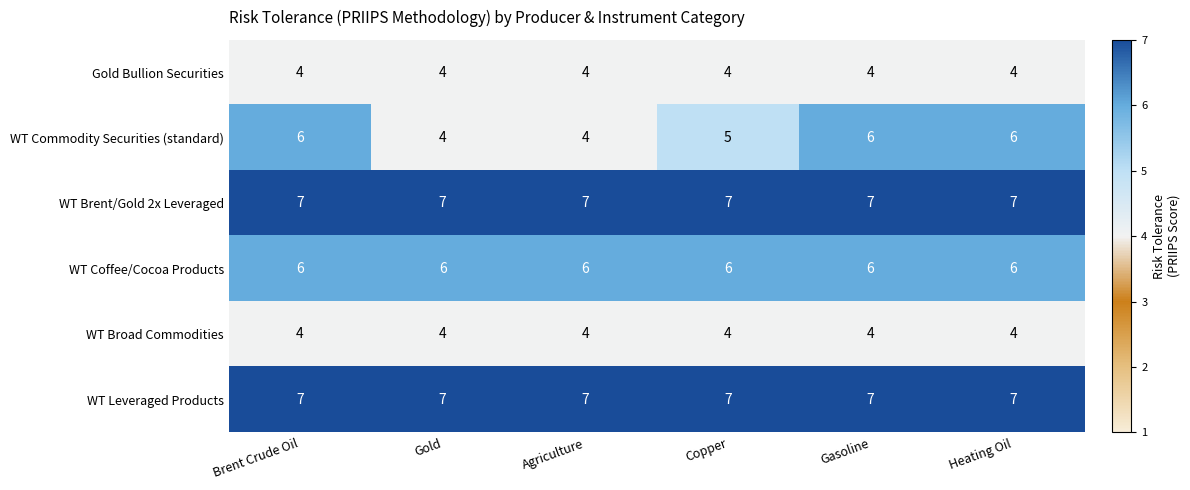

What is the smallest value displayed?

4